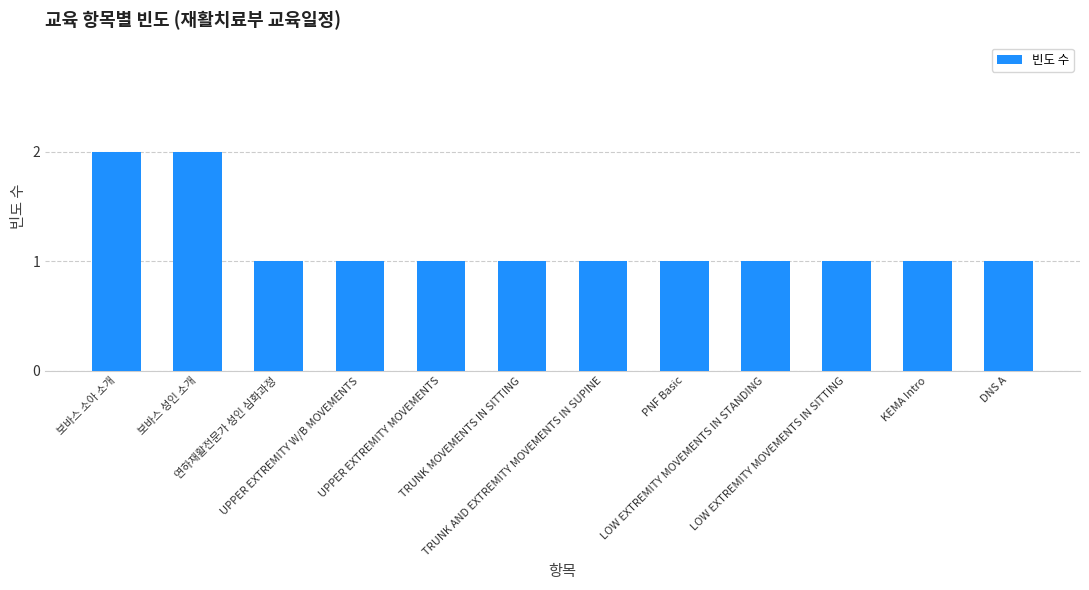

What is the sum of all values?

14